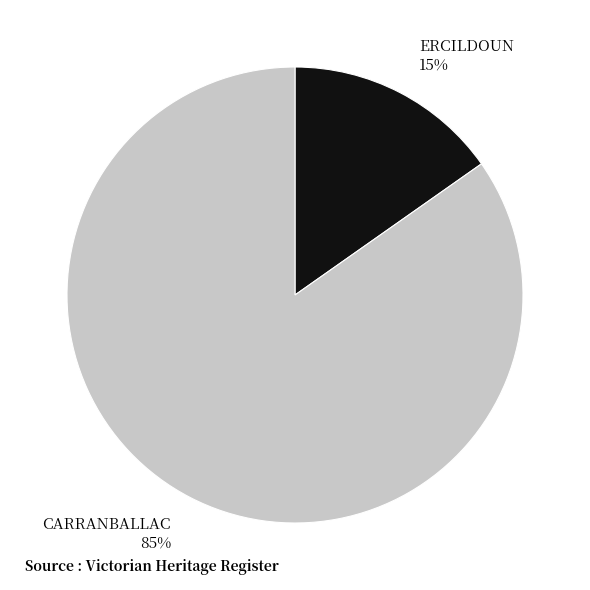

How many segments does this pie chart have?

2